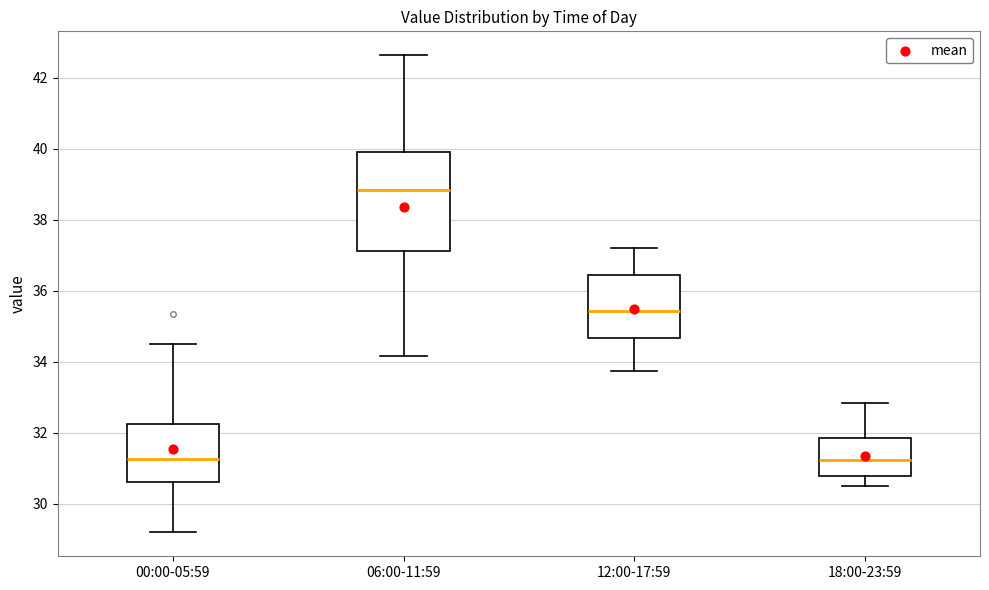

Where is the upper edge of the box for 12:00-17:59 on the y-axis? The values are not printed on the chart, so give them approximately, as read against the axis.

36.4